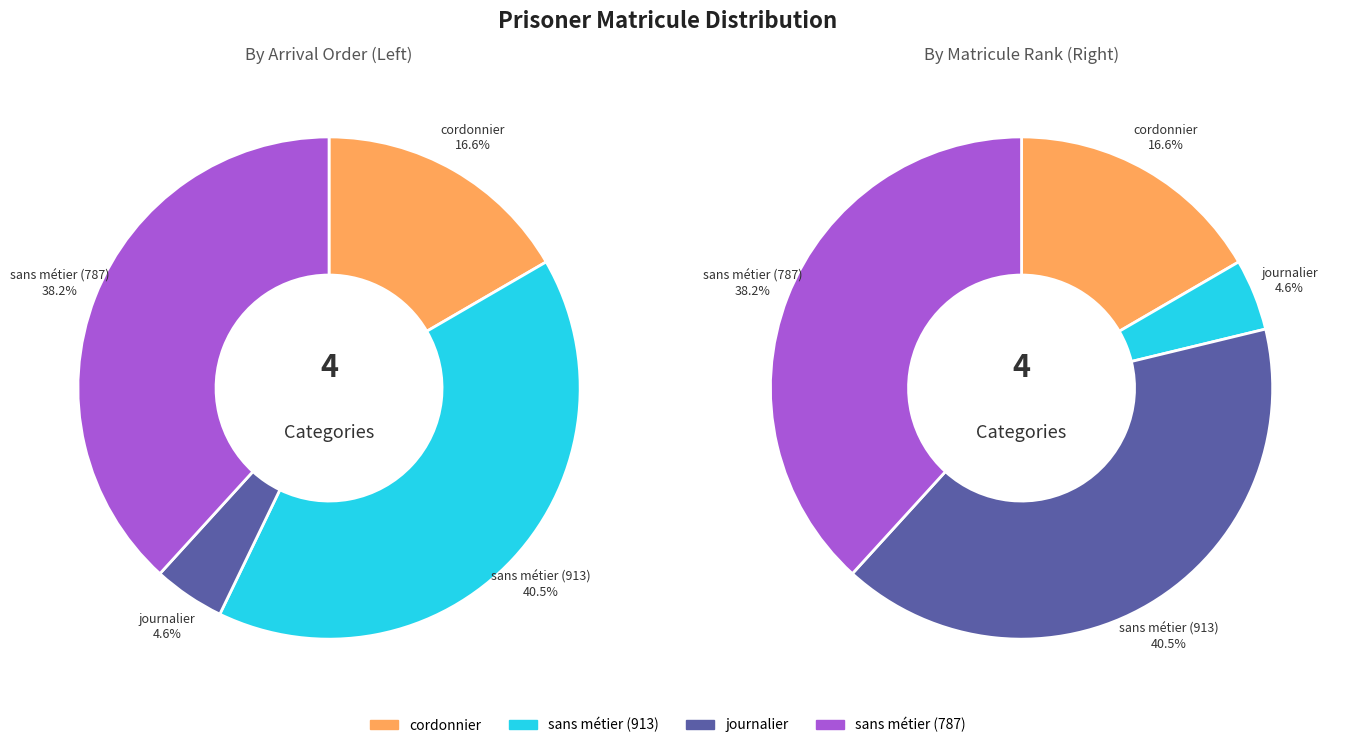

To the nearest percent, what portion does cordonnier (rowid 290) represent?

17%